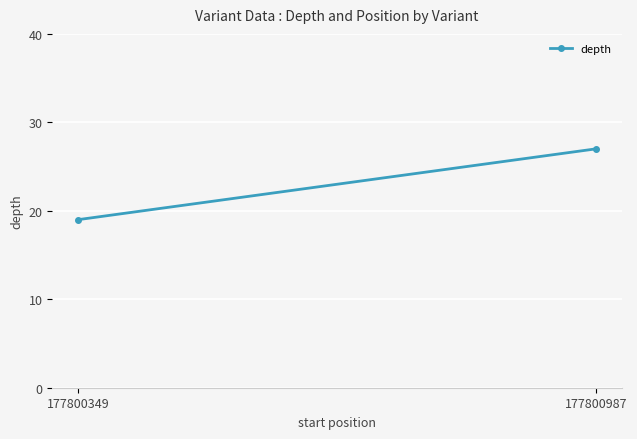

What is the value of the 2nd point from the left?

27